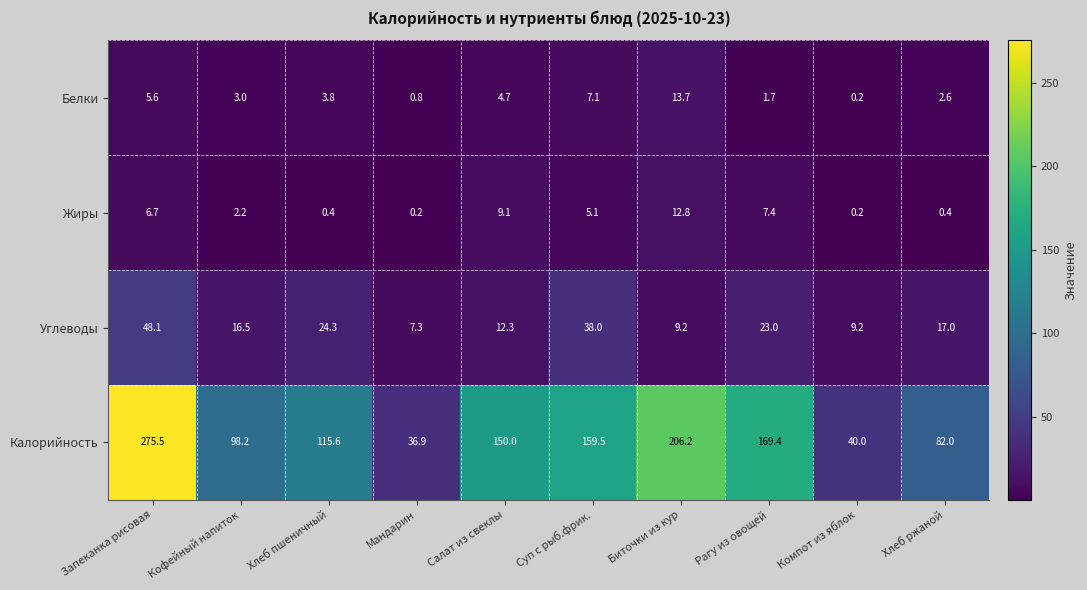

The value of Углеводы at Мандарин is 7.3. True or false?

True